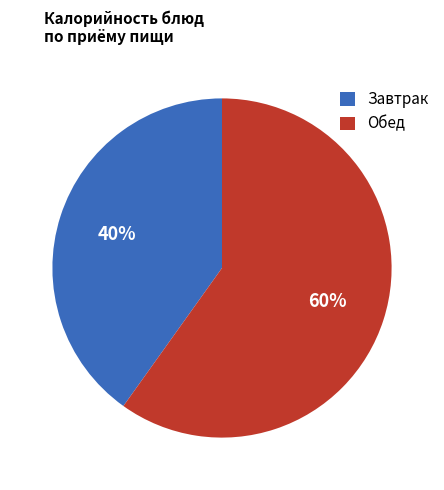

Rank the categories by value from highest to lowest.

Обед, Завтрак